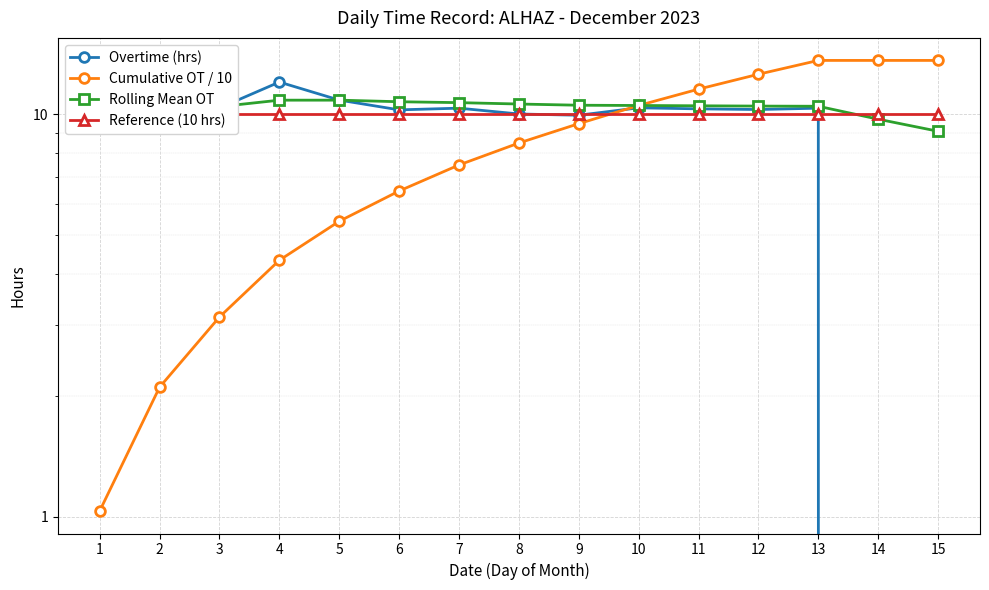

What is the difference between the second highest and second lowest values in the Cumulative OT / 10 series?

11.5